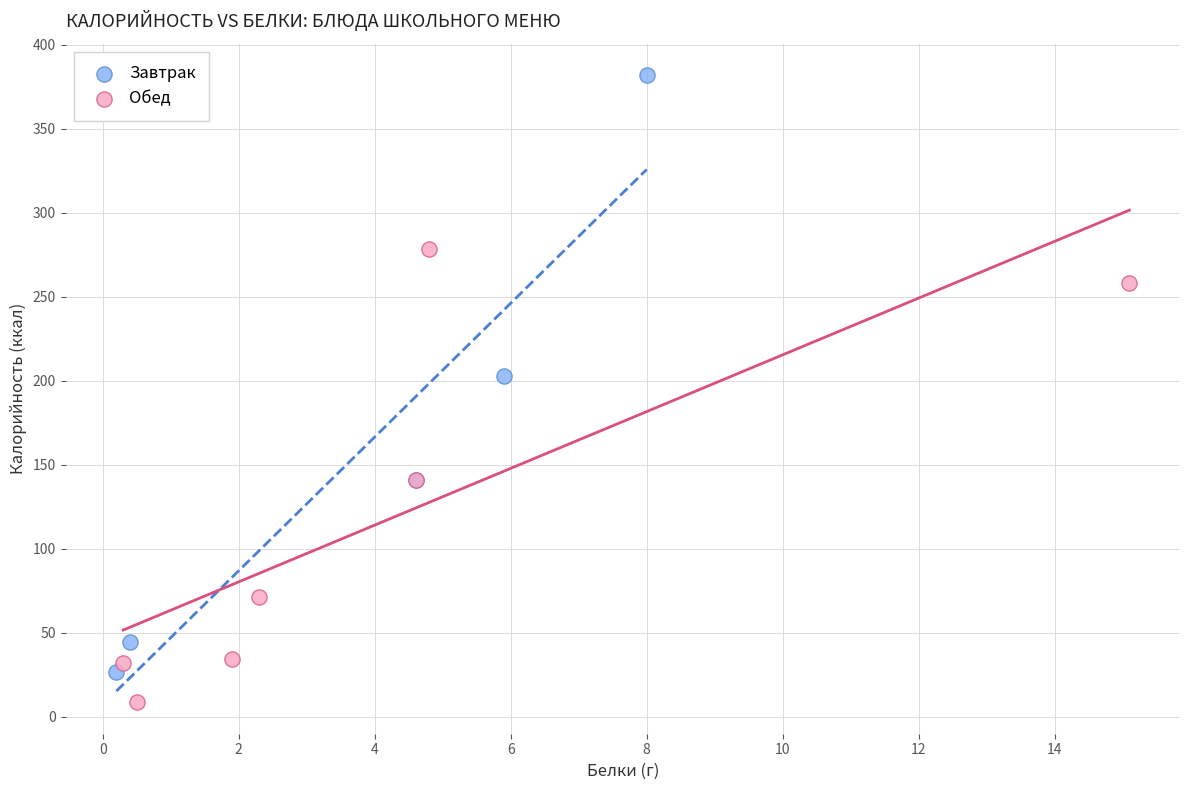

What are all the series names shown in the legend?

Завтрак, Обед